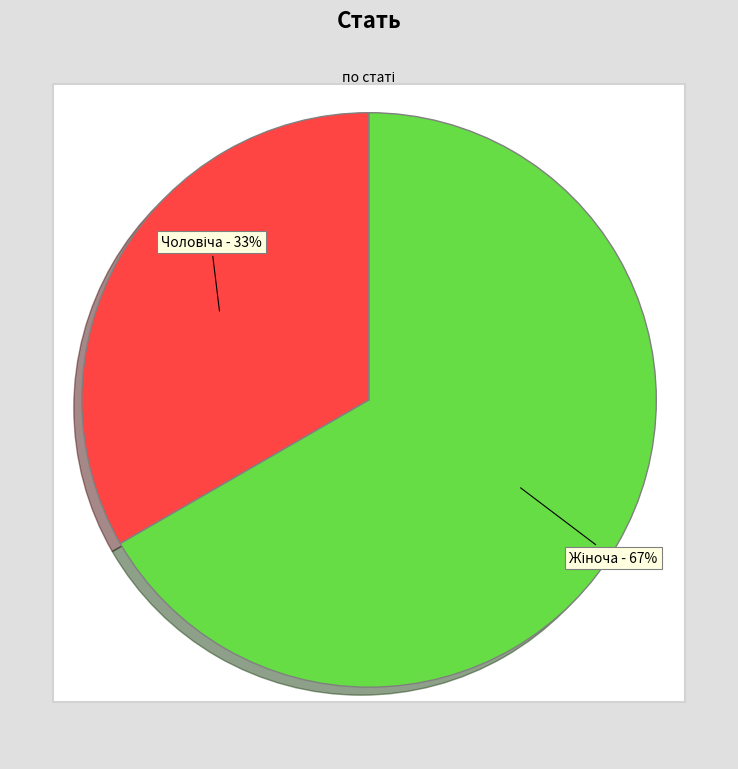

To the nearest percent, what percentage of the pie is Чоловіча?

33%